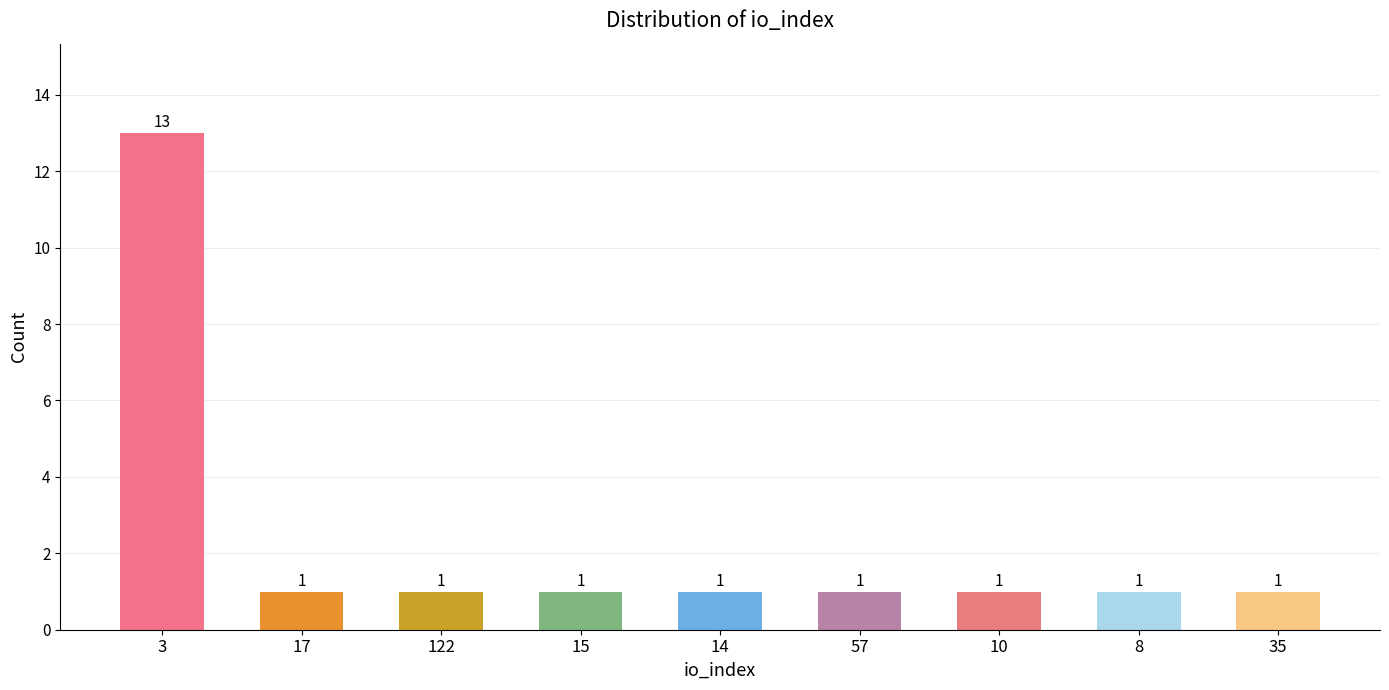

What position from the left is 57?

6